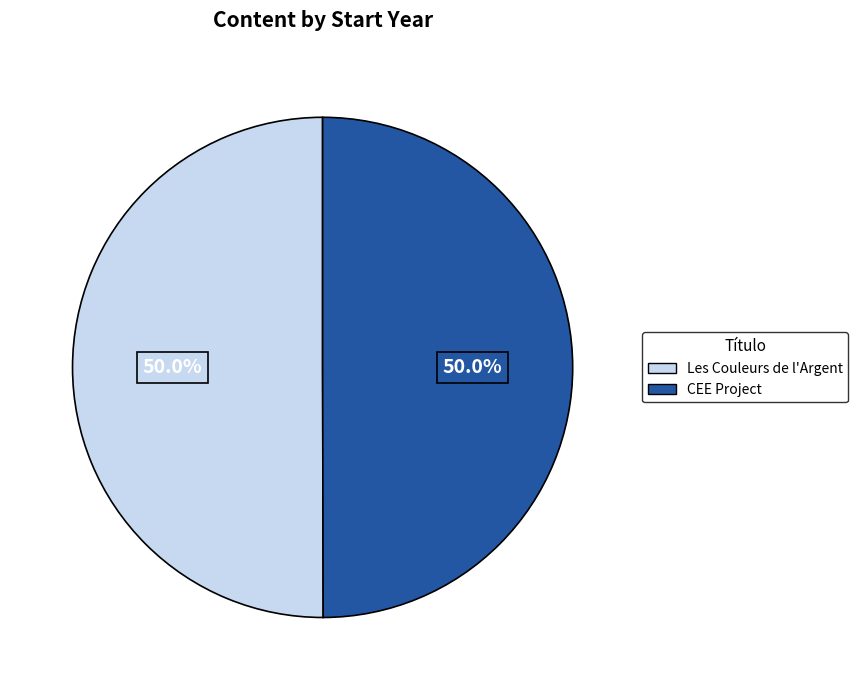

To the nearest percent, what portion does CEE Project represent?

50%